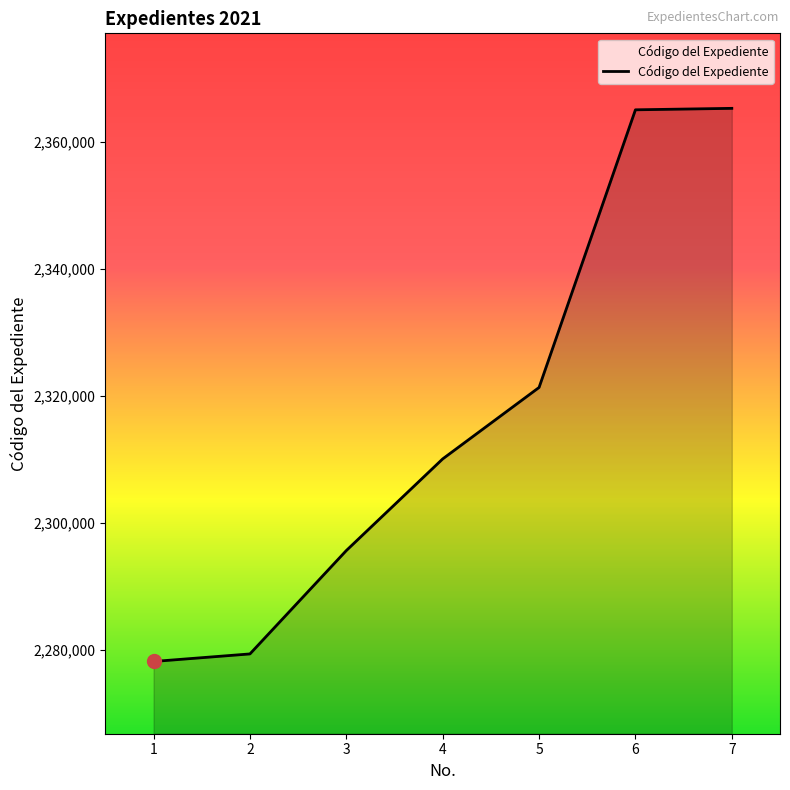

What is the smallest value displayed?

2278135